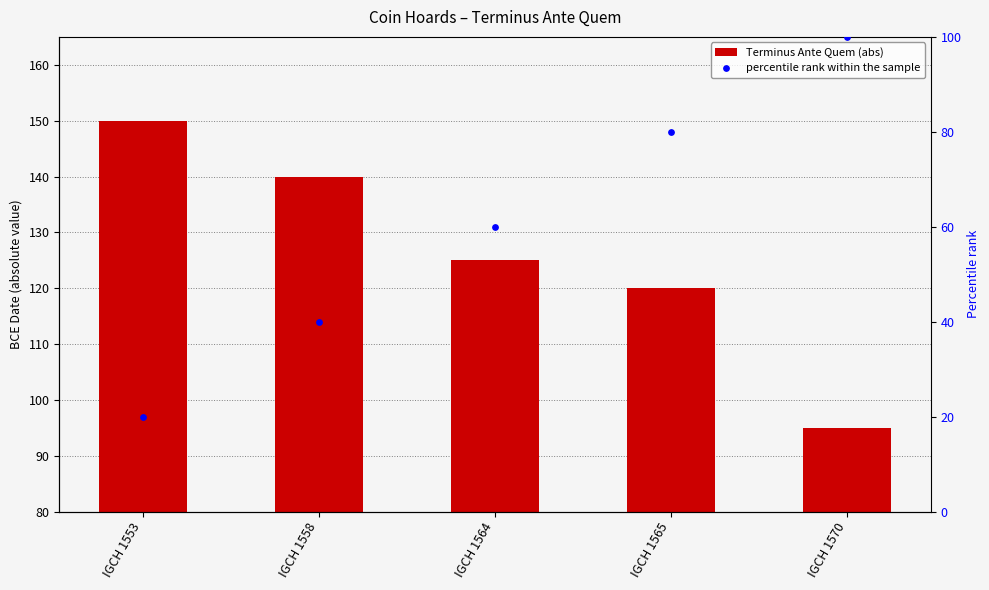

At which category is the sum across all series the highest?

IGCH 1565